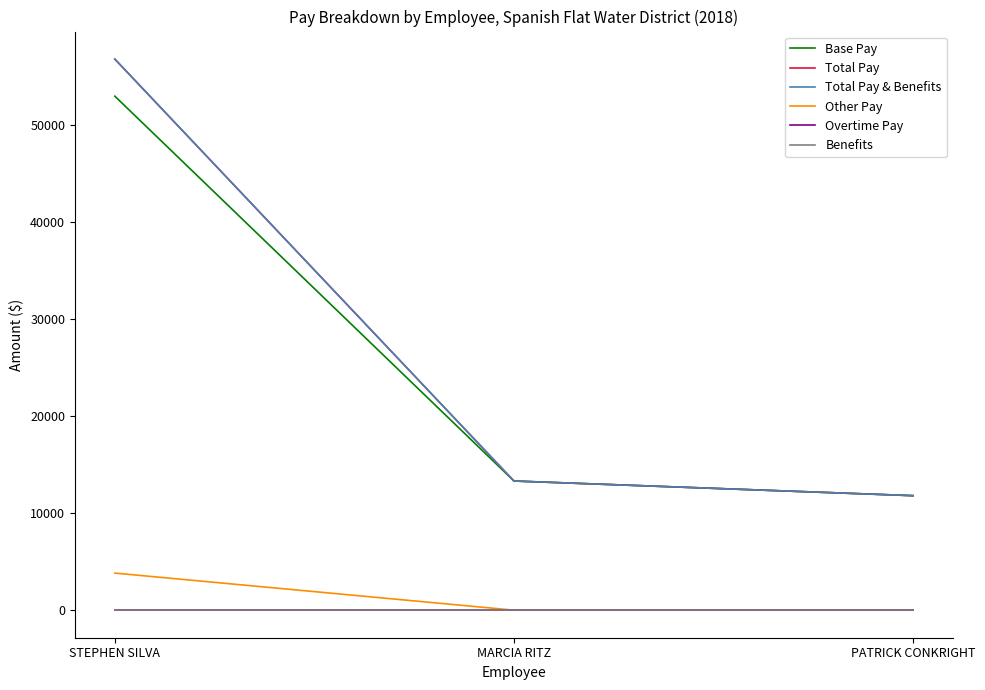

Does the chart display data point markers on the line(s)?

No